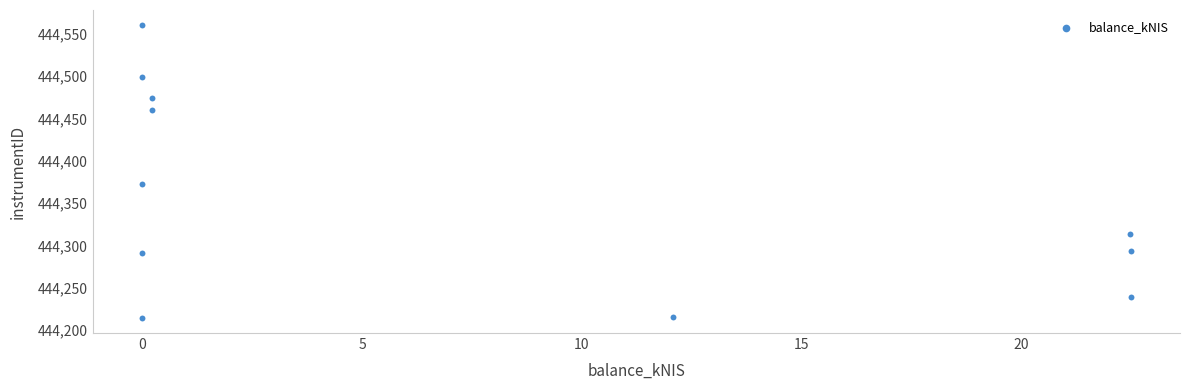

What is the average X value?

7.3